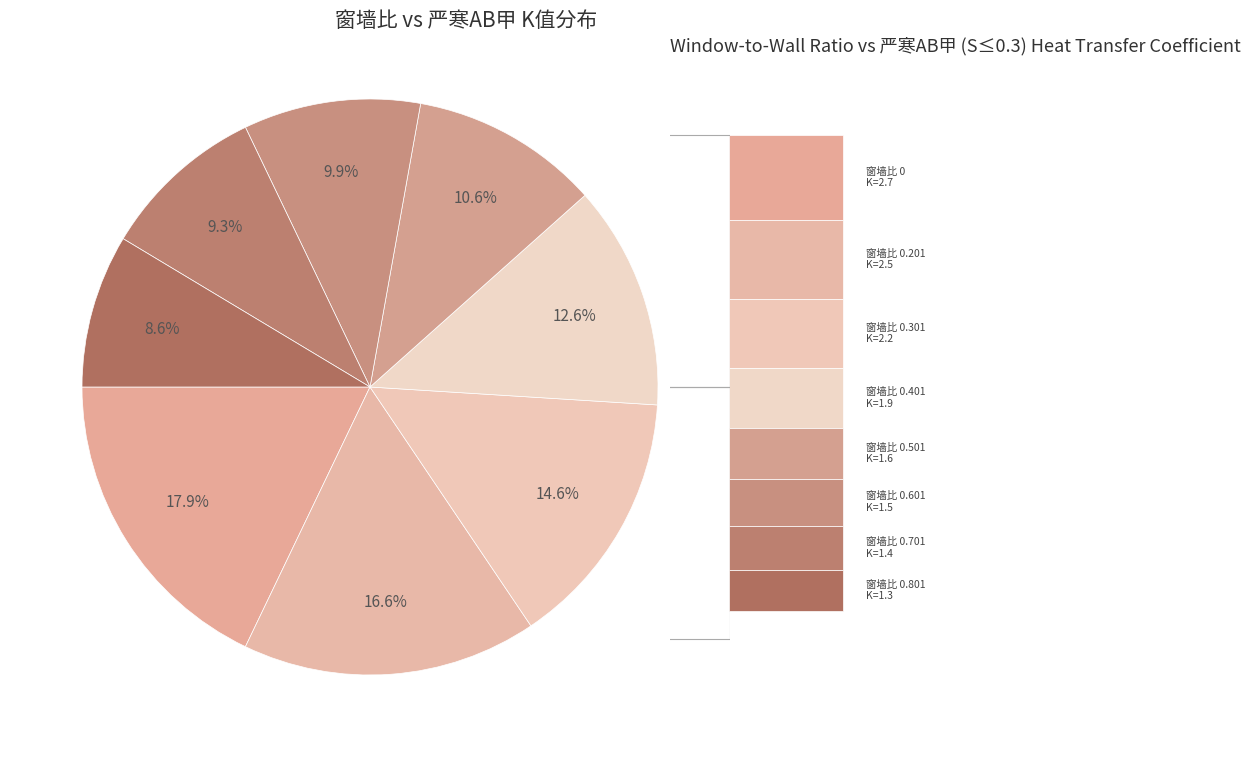

Which has a higher value, 0.801 or 0.201?

0.201